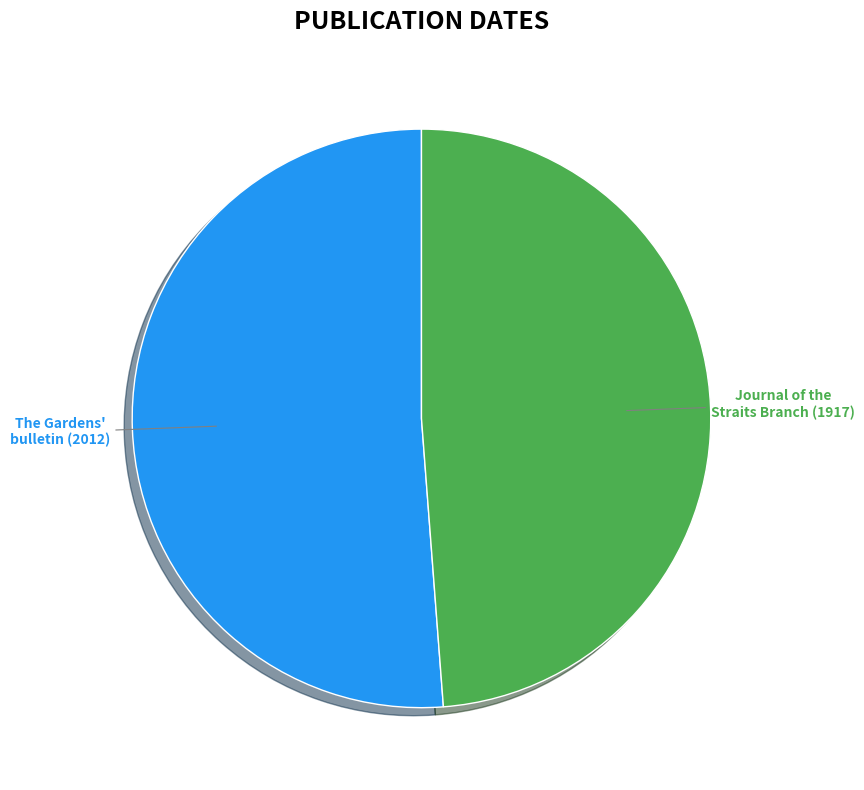

Approximately how many times larger is the value at Journal of the Straits Branch (1917) compared to The Gardens' bulletin (2012)?

1.0